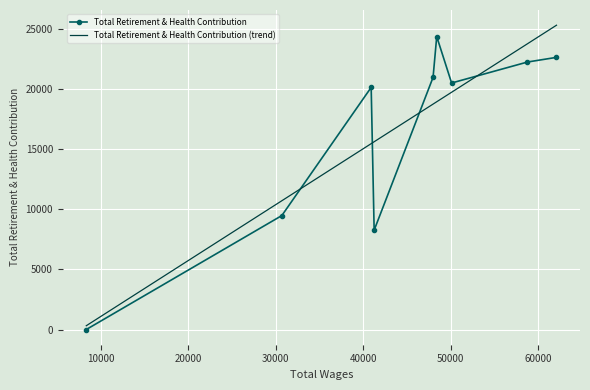

Where is the first local minimum?

41263